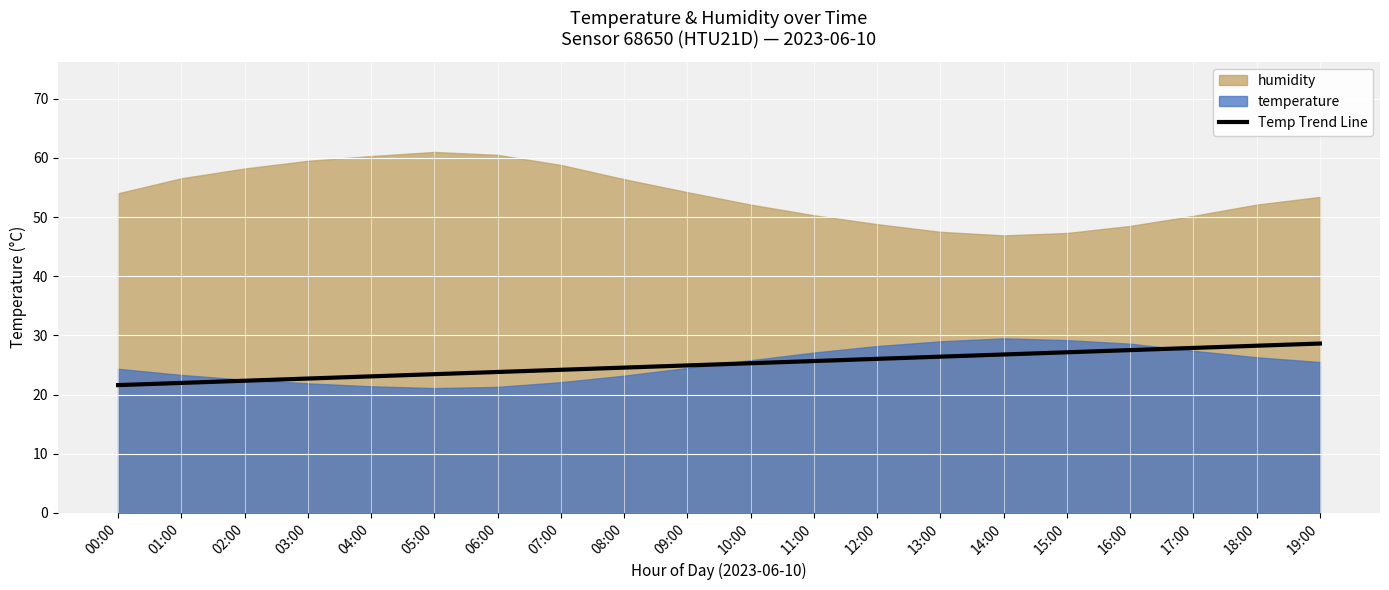

What is the minimum value shown in the chart?

21.1